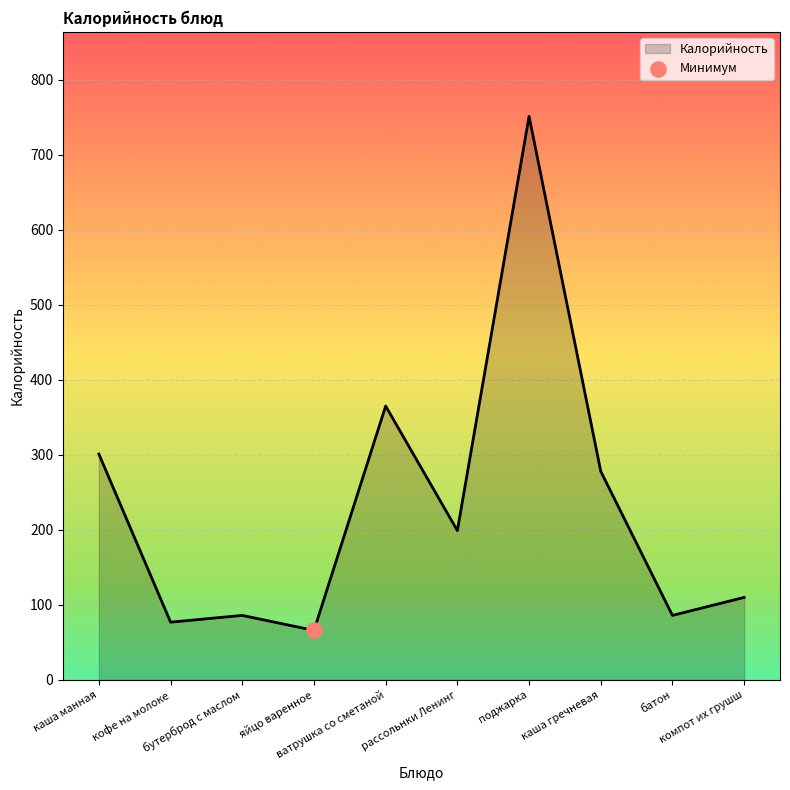

What is the ratio of the value at яйцо варенное to the value at кофе на молоке?

0.9